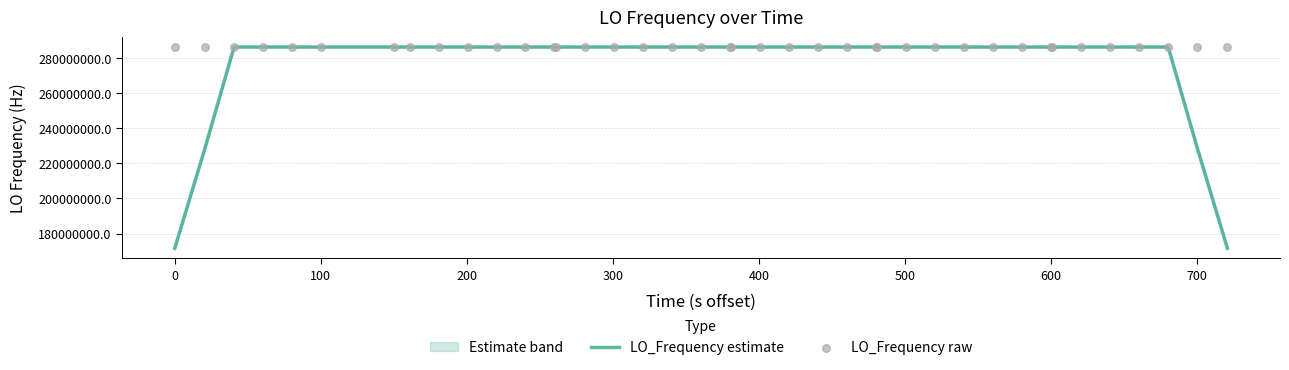

Which series reaches the minimum Y coordinate?

LO_Frequency estimate